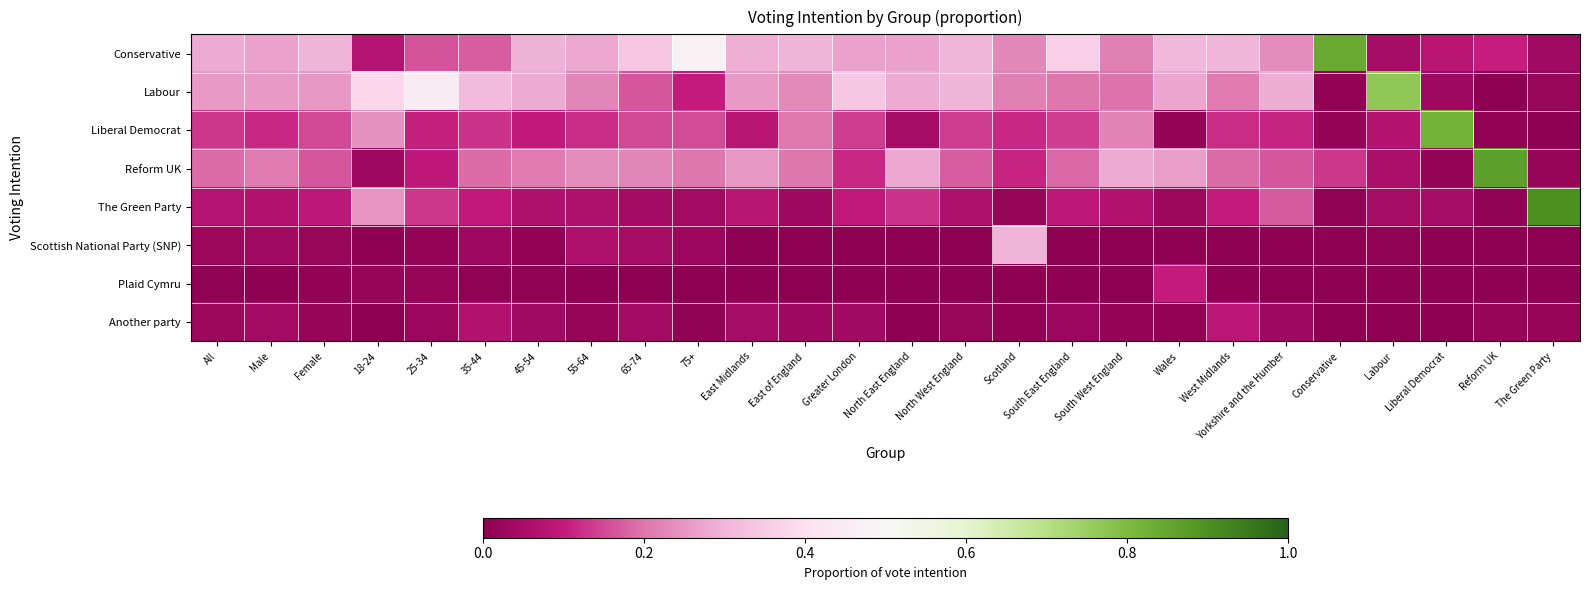

Count the number of data series in this chart.

8